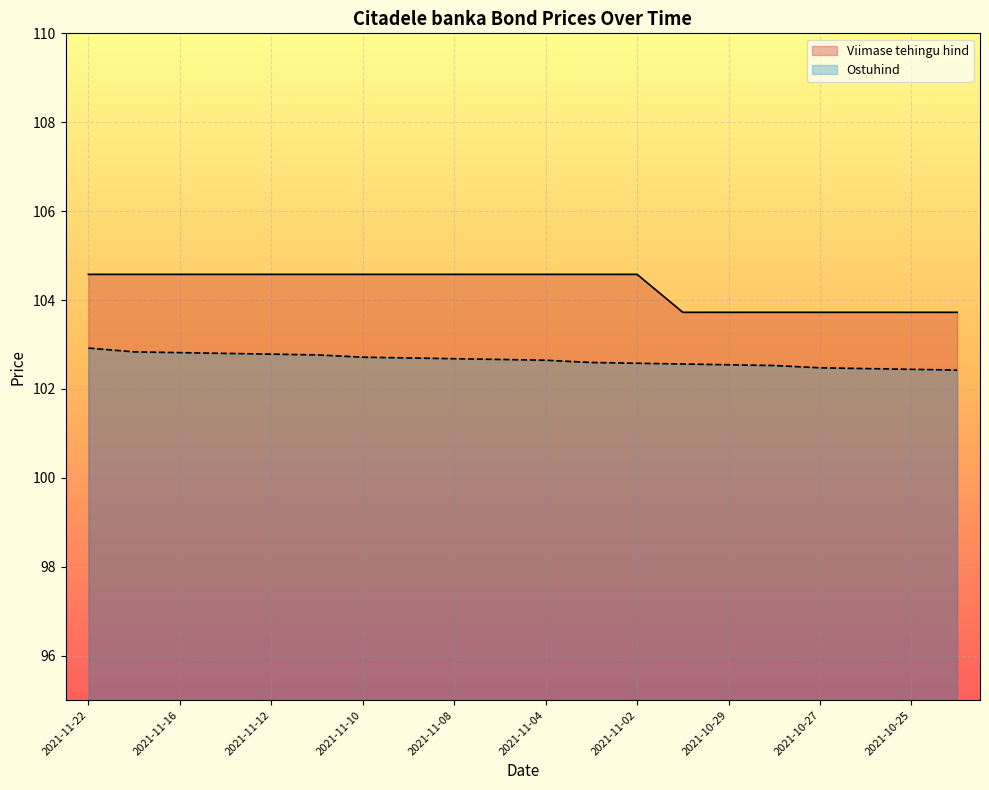

Rank the series at 2021-11-01 from highest to lowest value.

Viimase tehingu hind, Ostuhind